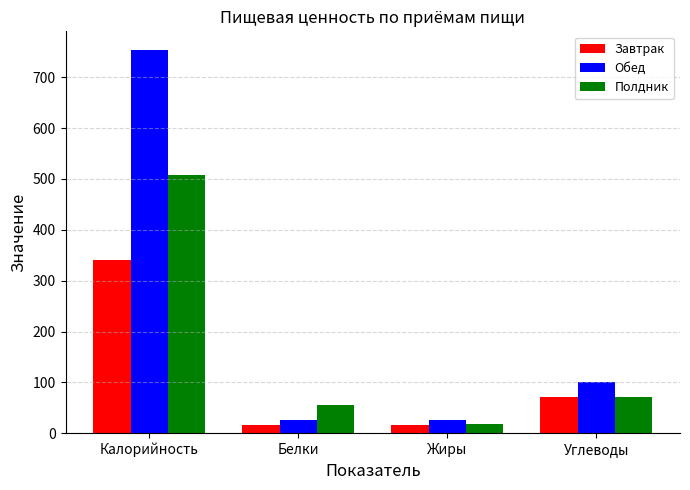

What is the sum of all Обед values?

906.2